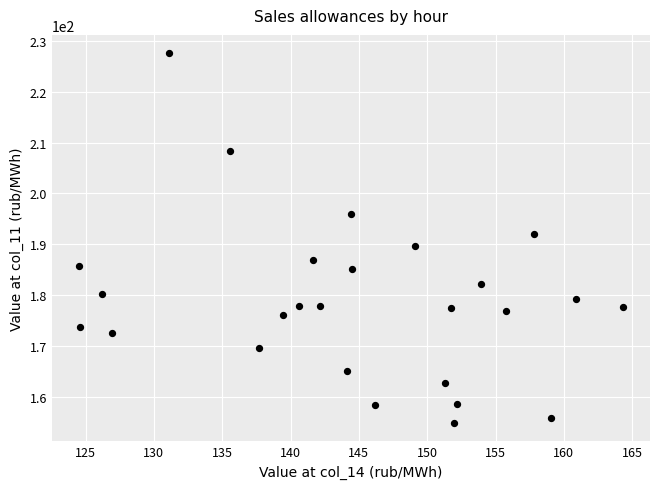

What is the range of Y values (max minus min)?

72.8